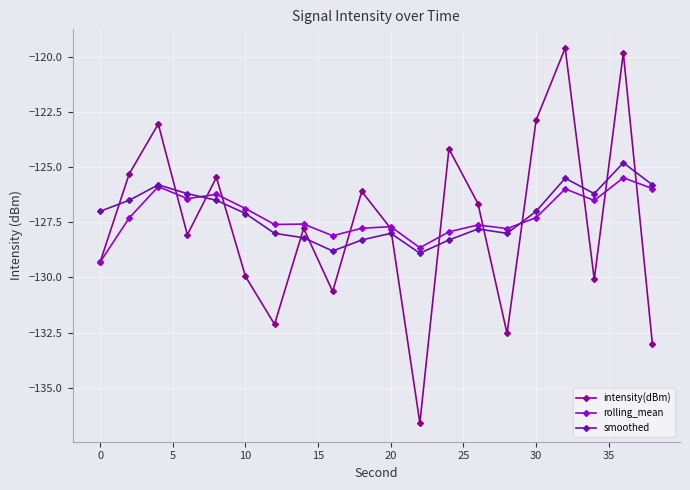

Which series has the widest spread of values?

intensity(dBm)